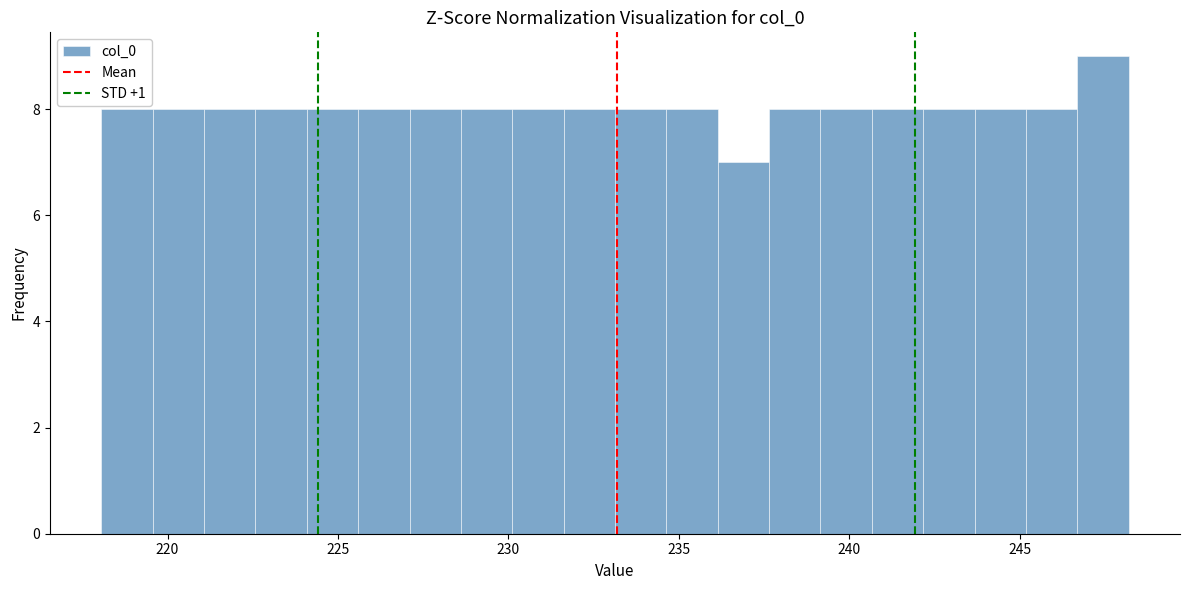

Read against the x-axis, roughly where is the centre of the tallest bar?

247.5